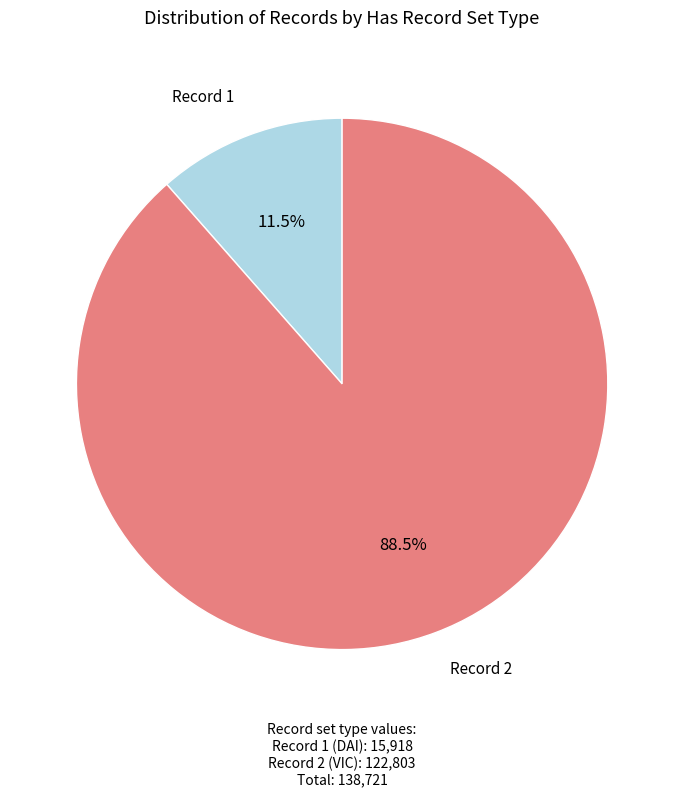

Rank the categories by value from highest to lowest.

Record 2, Record 1